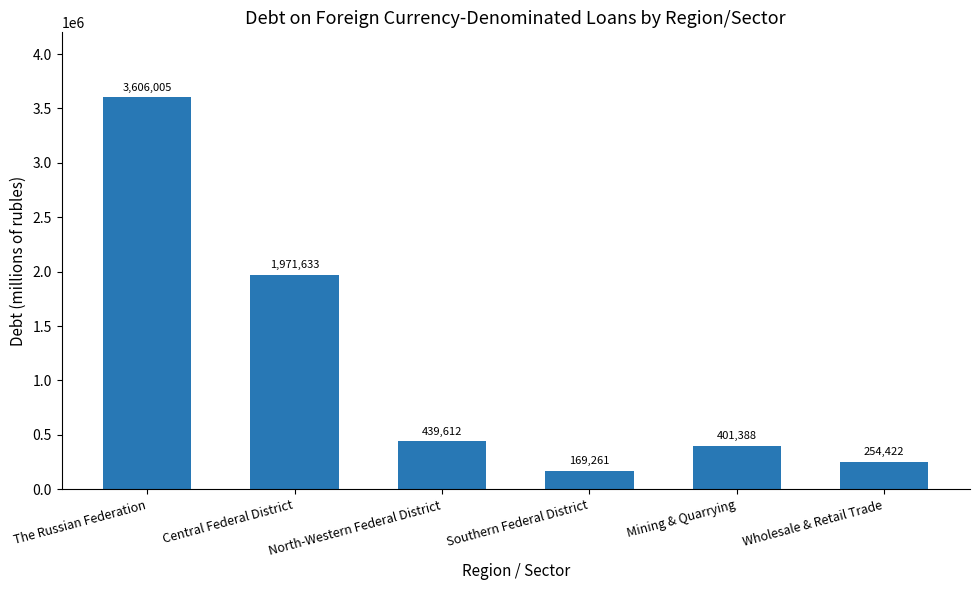

Is it true that the value at Mining & Quarrying is 401388?

True